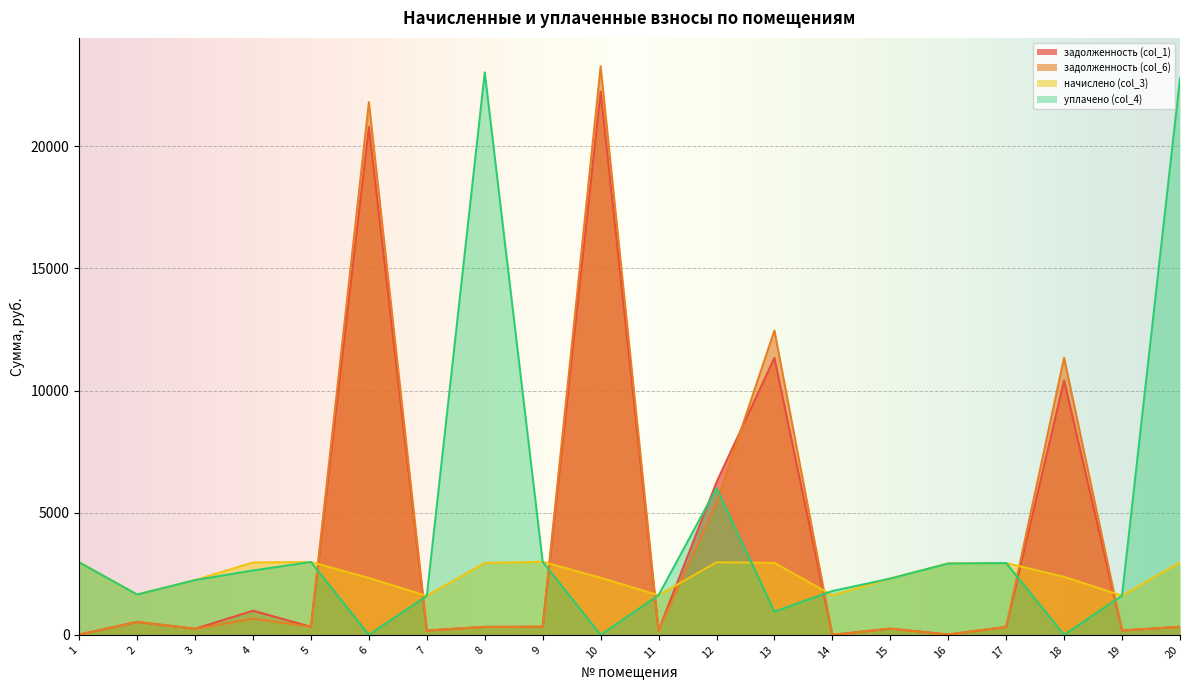

Between which two adjacent categories do задолженность (col_6) and задолженность (col_1) first intersect?

10 and 11